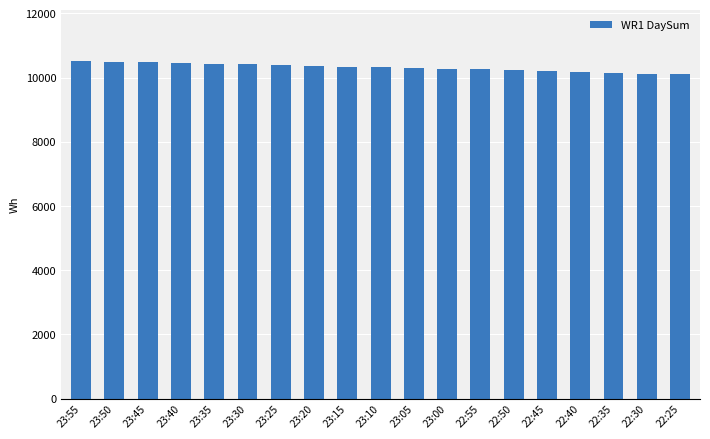

What is the change in value from 22:50 to 22:45?

-28